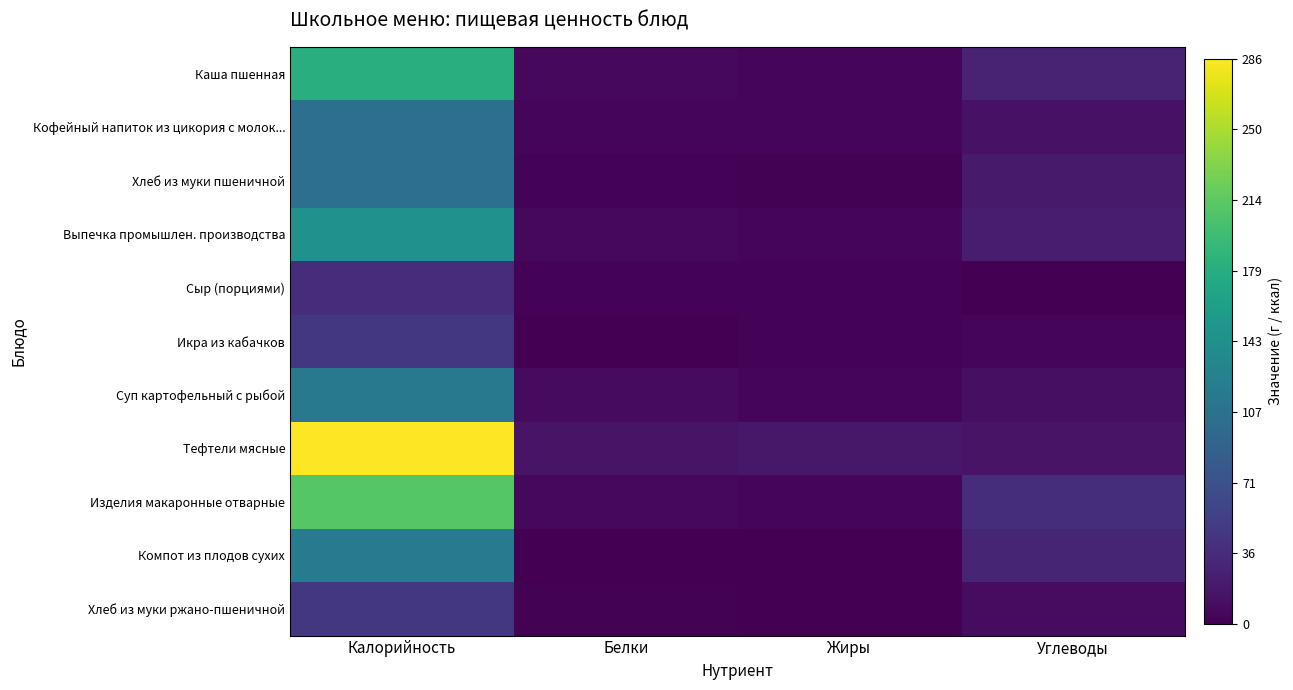

What is the greatest value displayed?

285.9